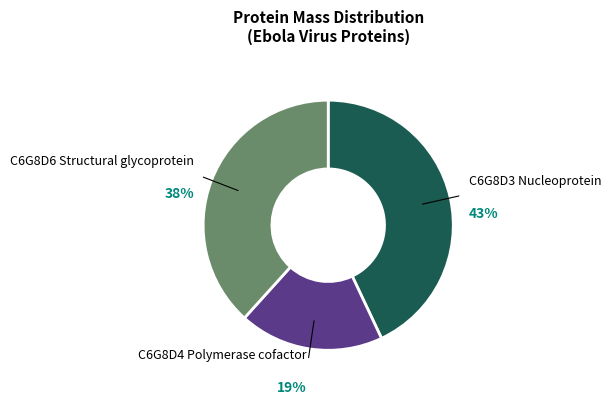

The C6G8D6 Structural glycoprotein slice represents 38% of the pie. True or false?

True